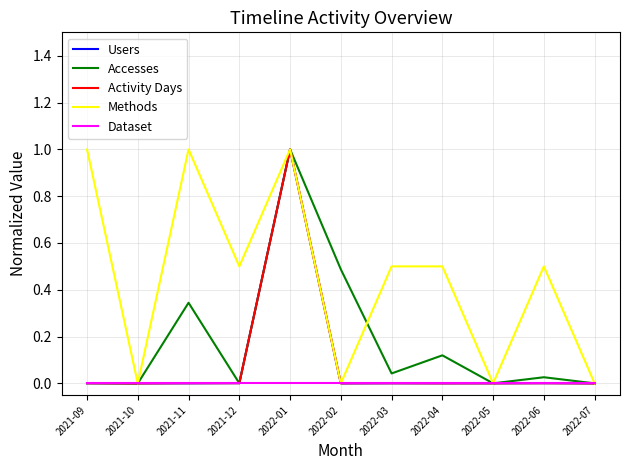

How many lines are shown in the chart?

5